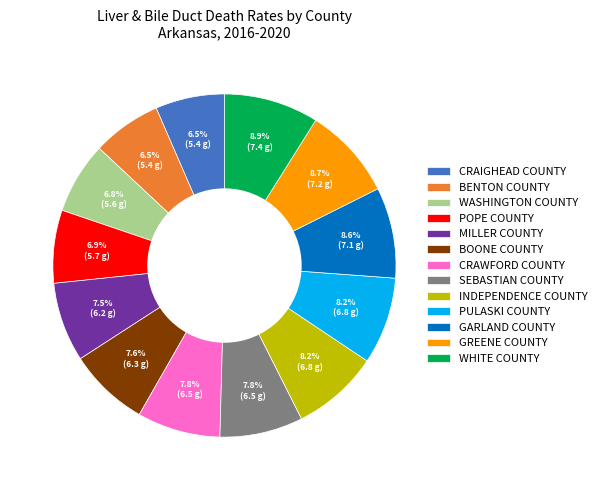

What is the ratio of the value at GREENE COUNTY to the value at WHITE COUNTY?

1.0